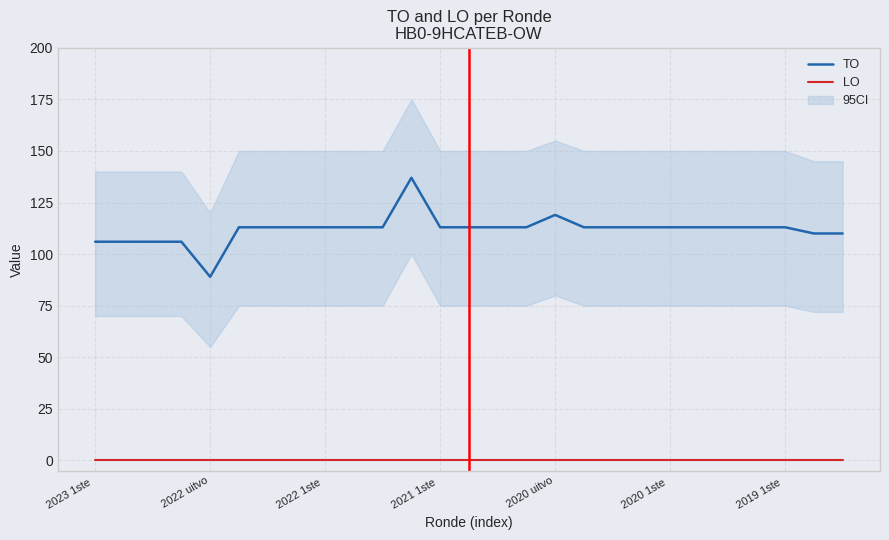

True or false: TO and LO intersect in this chart.

False